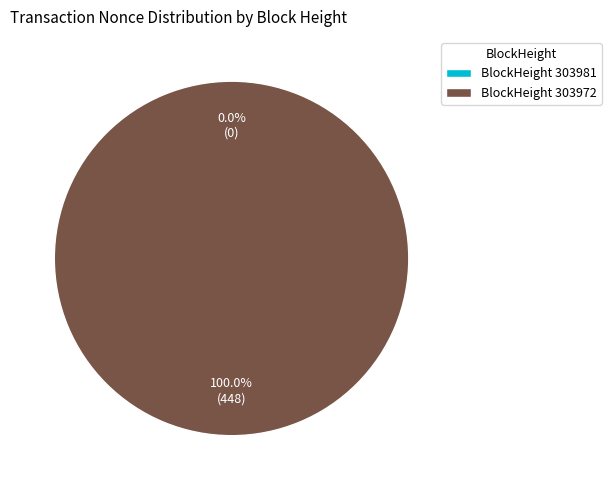

What portion of the pie excludes 303981?

100.0%